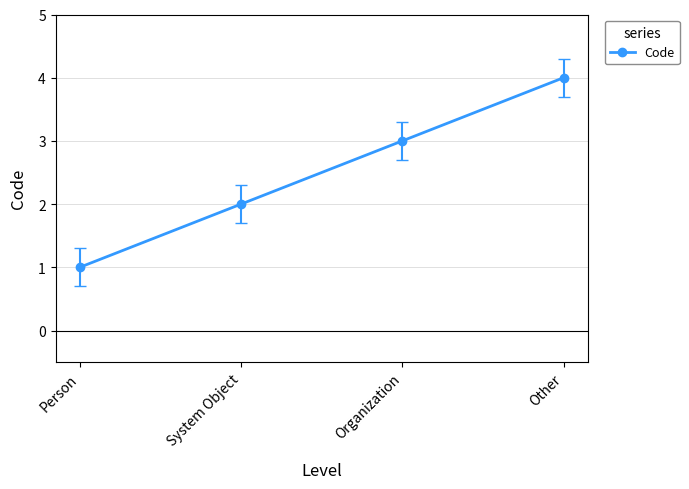

Which category has the highest value across all series?

Other